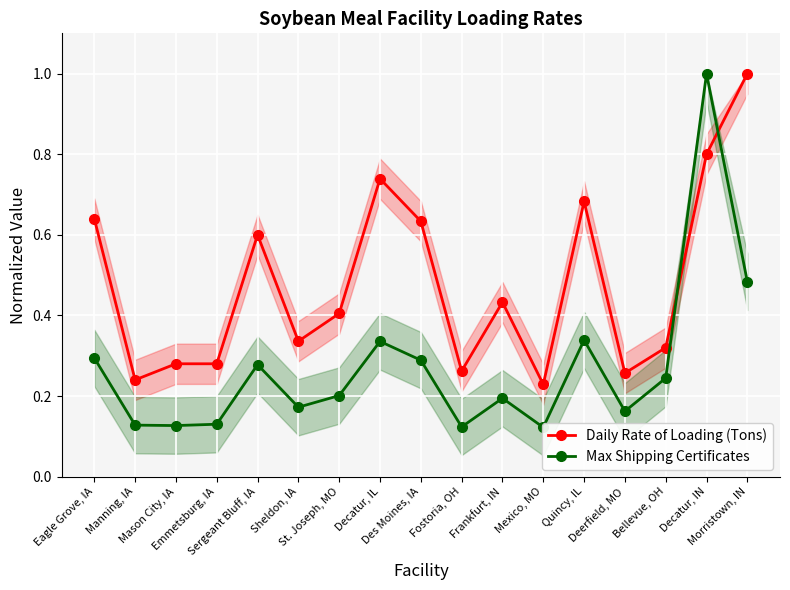

What is the label of the 8th point from the right?

Fostoria, OH